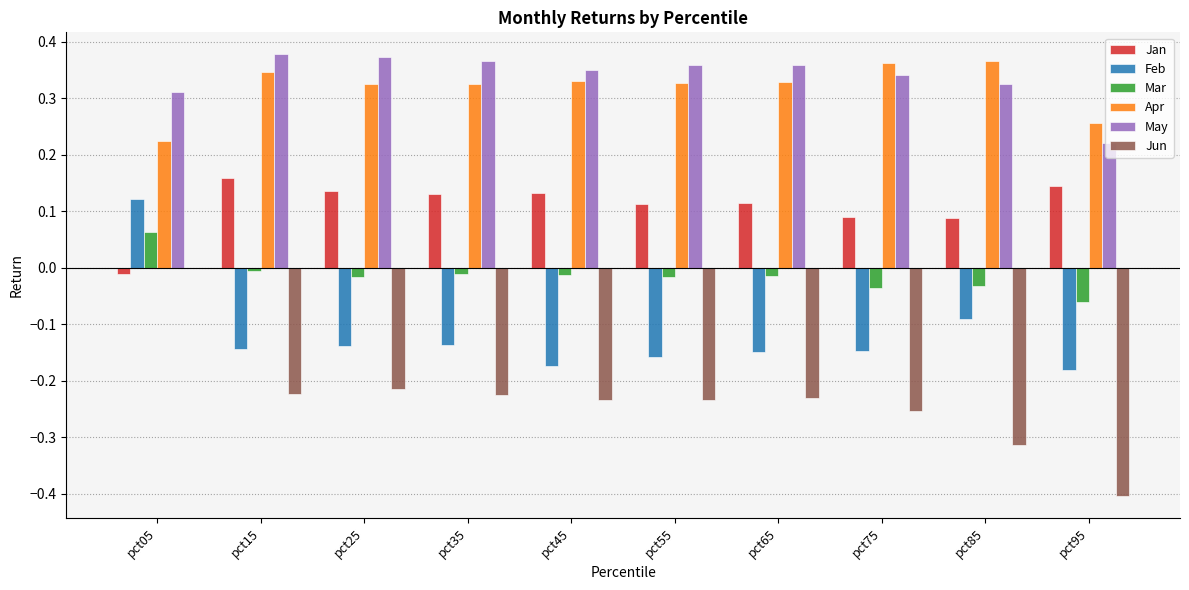

The value of May at pct65 is 0.1. True or false?

False